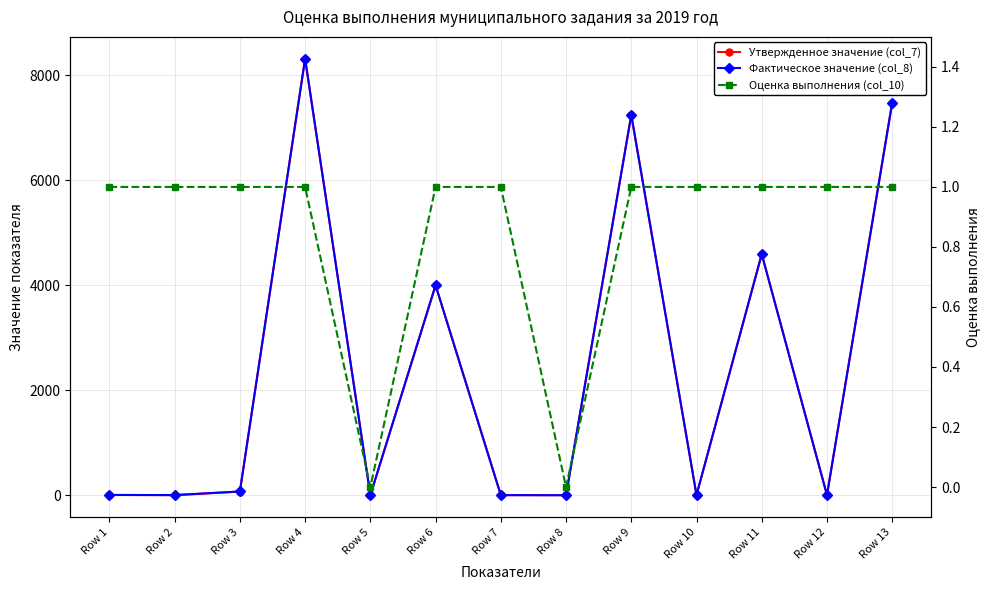

List the series in order of their peak value, lowest first.

Оценка выполнения (col_10), Утвержденное значение (col_7), Фактическое значение (col_8)